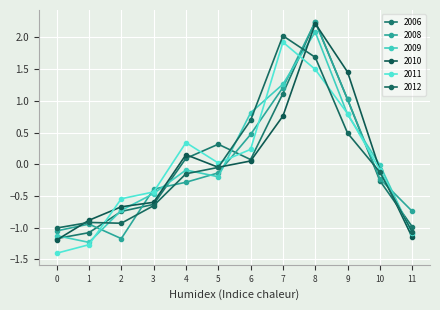

Which series has the largest total across all categories?

2010